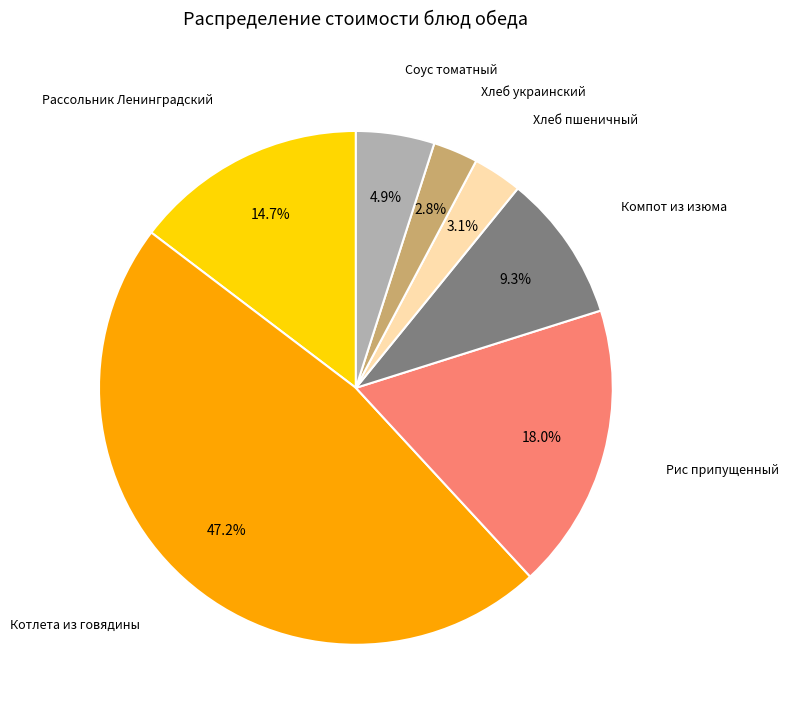

Does any single category account for the majority?

No